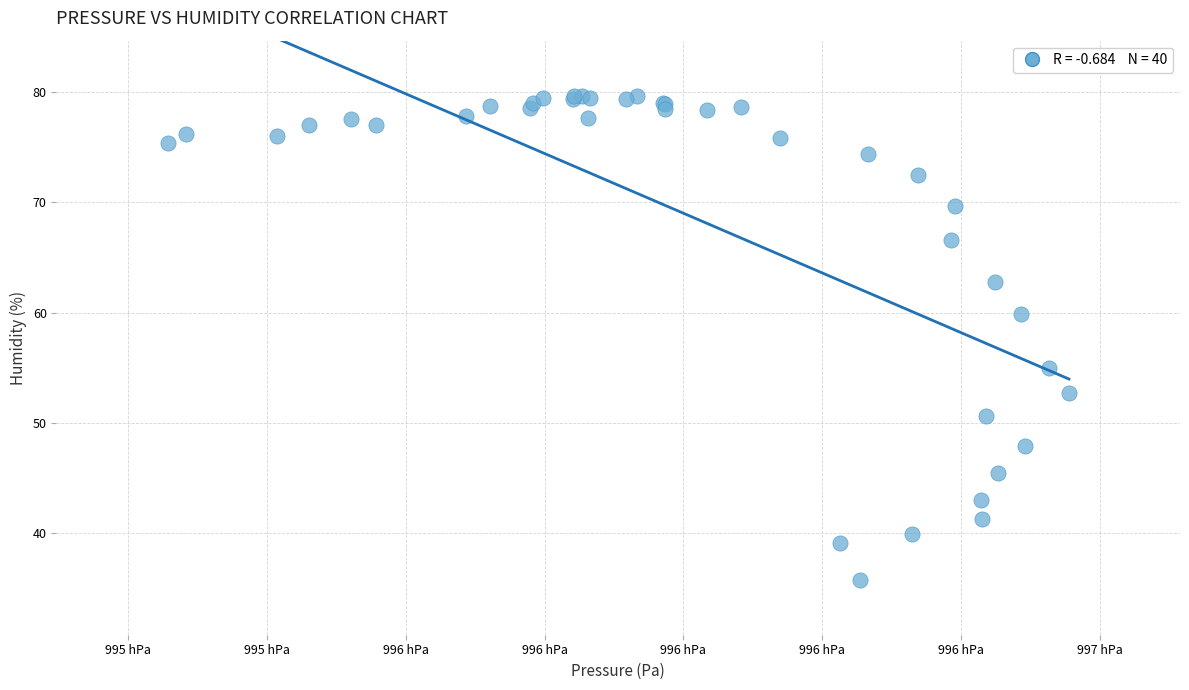

What Y value in the scatter plot is closest to 57?

55.0